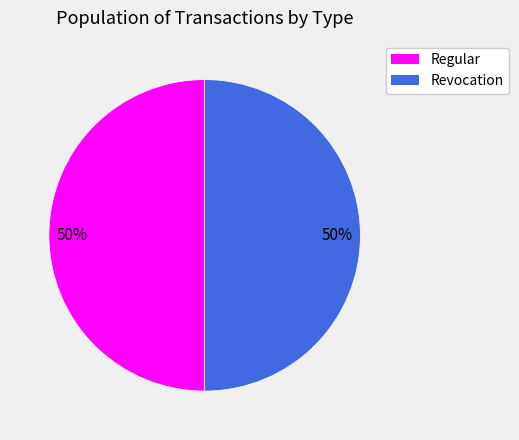

What is the ratio of the value at Revocation to the value at Regular?

1.0